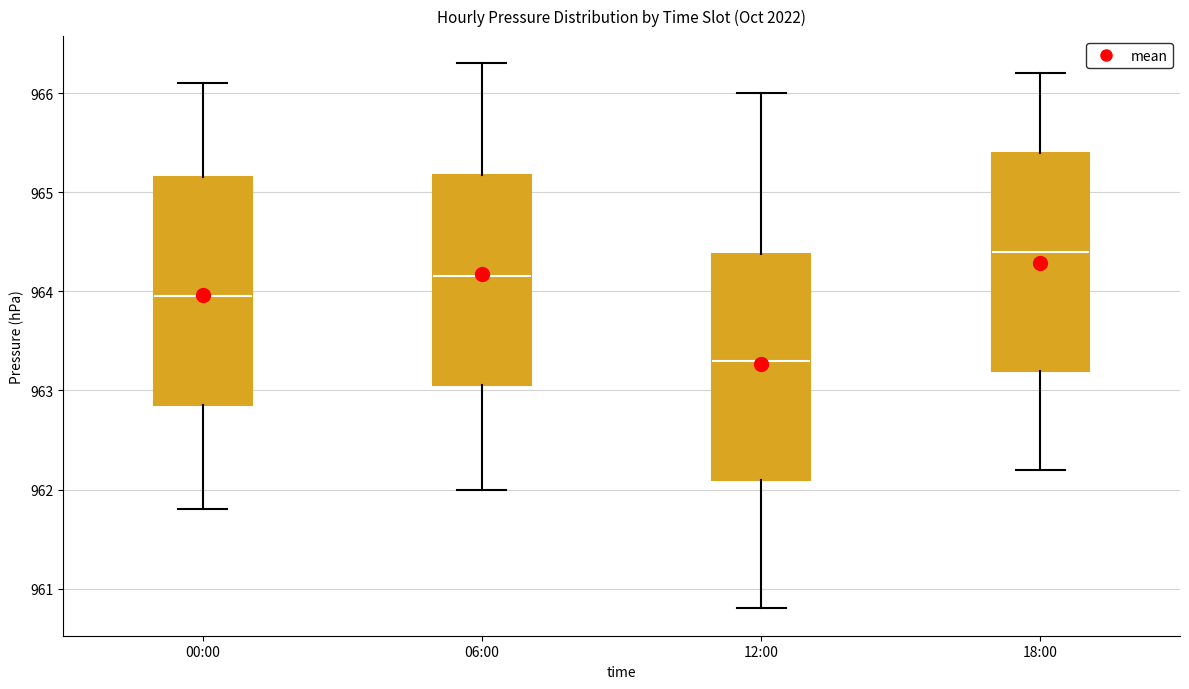

Where is the lower edge of the box for 06:00 on the y-axis? The values are not printed on the chart, so give them approximately, as read against the axis.

963.1